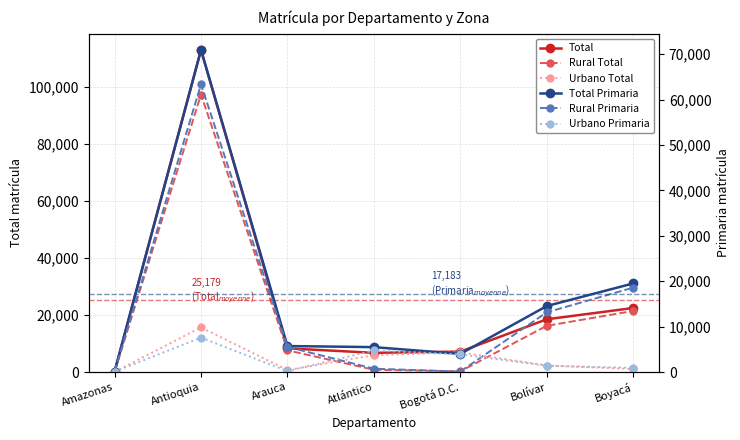

How many lines are shown in the chart?

6